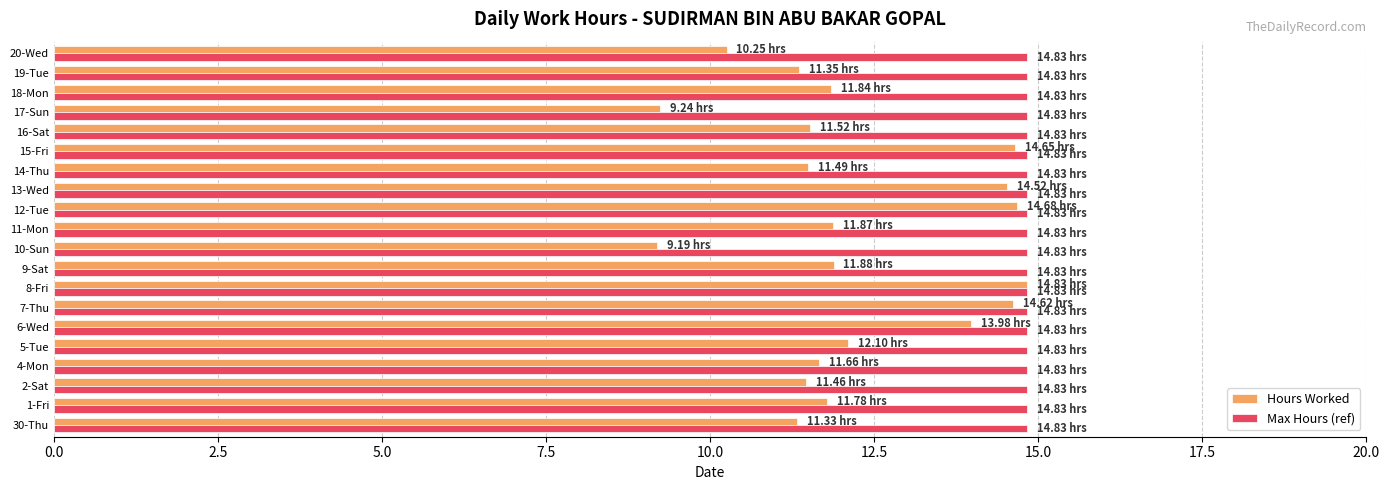

Rank the series by their average value, from highest to lowest.

Max Hours (ref), Hours Worked